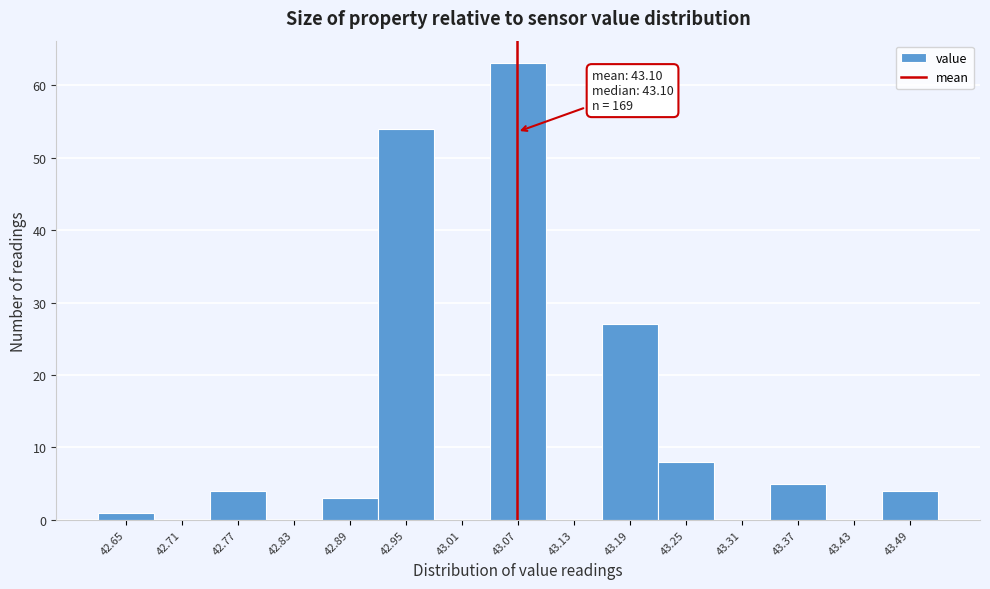

Reading left to right, what are all the values shown in this chart?

42.65=1	42.71=0	42.77=4	42.83=0	42.89=3	42.95=54	43.01=0	43.07=63	43.13=0	43.19=27	43.25=8	43.31=0	43.37=5	43.43=0	43.49=4